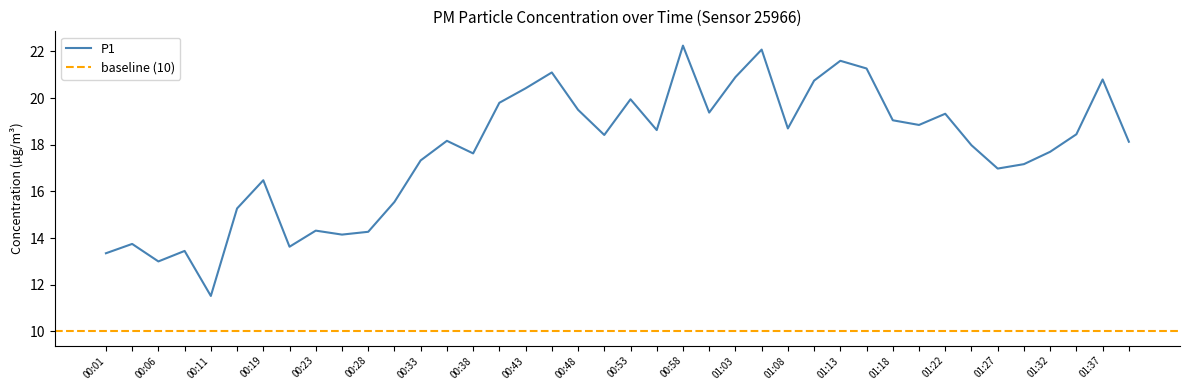

How many lines are shown in the chart?

1